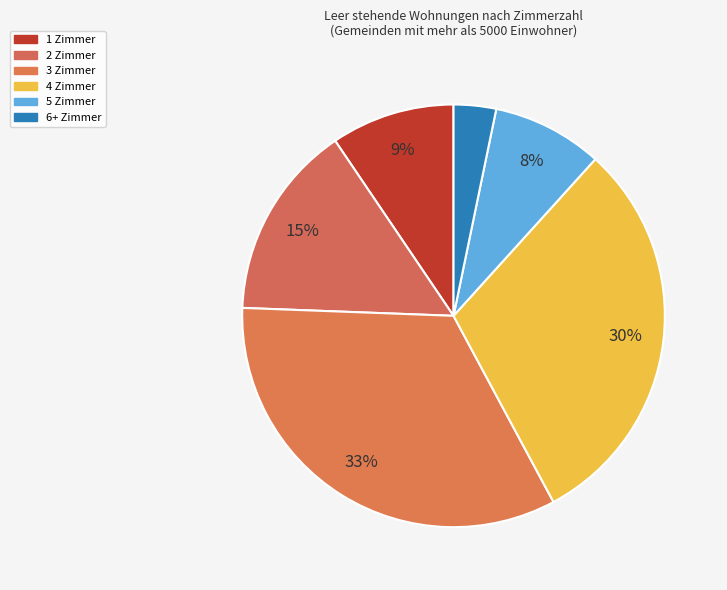

Is it true that 2 Zimmer is 15% of the pie?

True